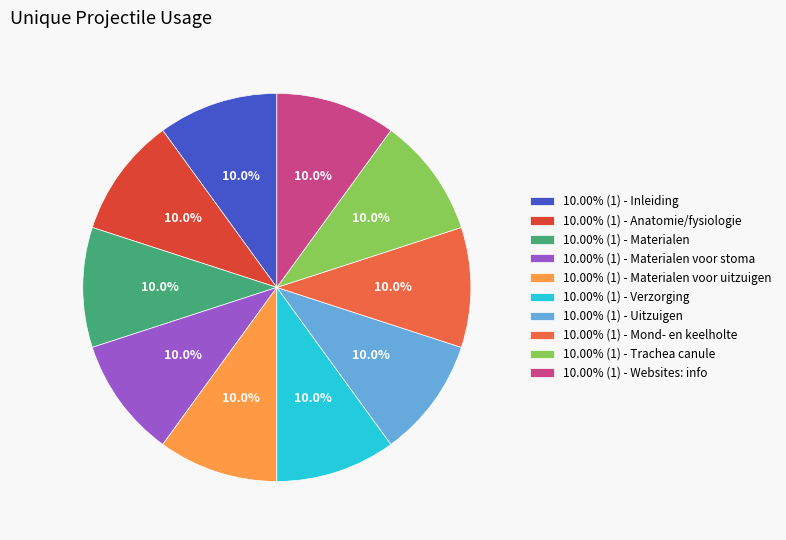

Approximately how many times larger is the value at 10.00% (1) - Anatomie/fysiologie compared to 10.00% (1) - Websites: info?

1.0